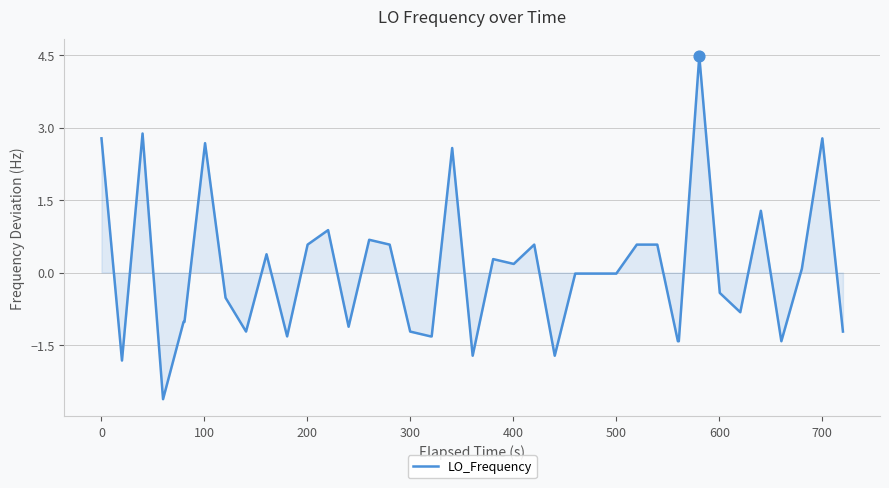

What is the difference between the maximum and minimum values?

7.1